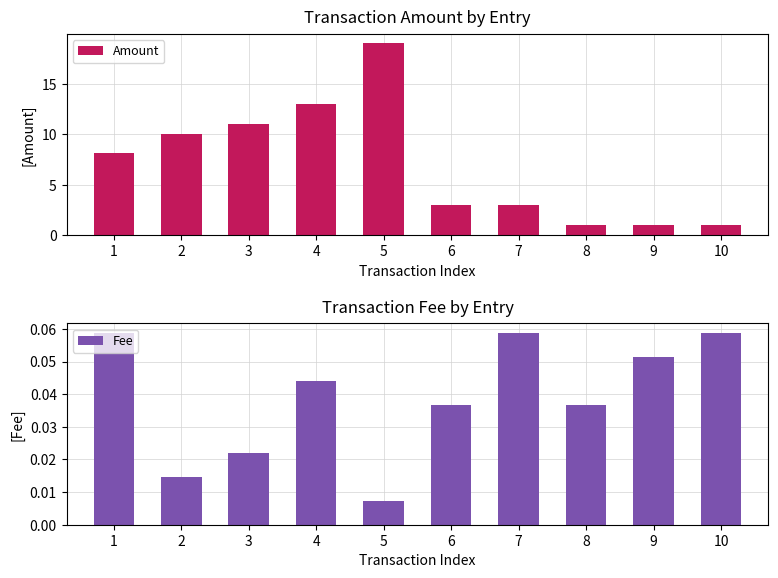

At how many categories does at least one series exceed 8?

5